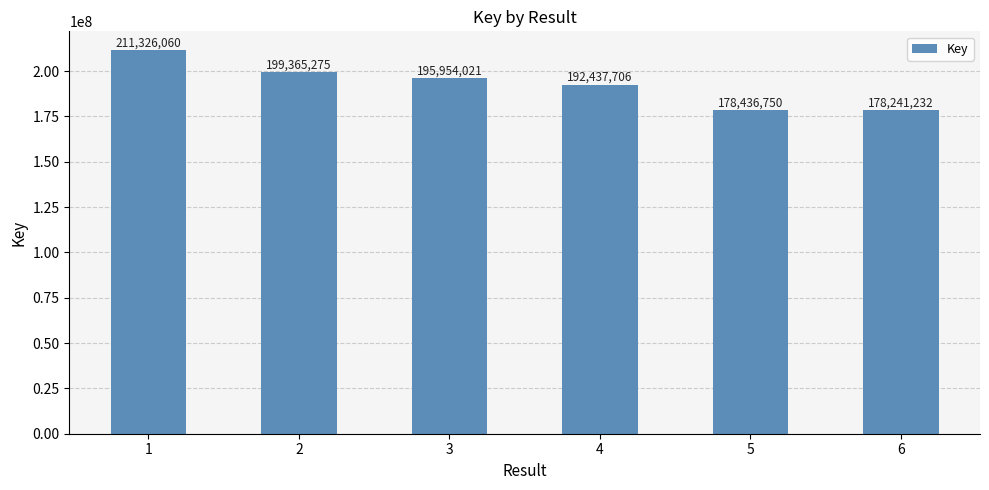

What value does the data have at 2?

199365275